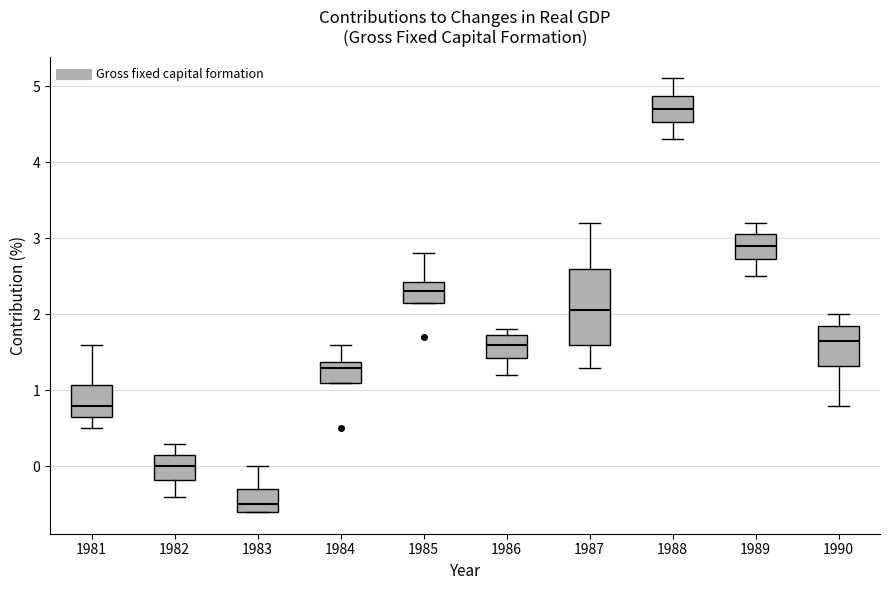

Reading left to right, transcribe this box plot: for each box, give where its median line is, the range the box spans, and where its two whiskers end, as read against the y-axis. The values are not printed on the chart, so give them approximately, as read against the axis.

1981: median 0.8, box 0.7 to 1.1, whiskers 0.5 to 1.6
1982: median 0.0, box -0.2 to 0.2, whiskers -0.4 to 0.3
1983: median -0.5, box -0.6 to -0.3, whiskers -0.6 to 0.0
1984: median 1.3, box 1.1 to 1.4, whiskers 1.1 to 1.6
1985: median 2.3, box 2.2 to 2.4, whiskers 2.2 to 2.8
1986: median 1.6, box 1.4 to 1.7, whiskers 1.2 to 1.8
1987: median 2.1, box 1.6 to 2.6, whiskers 1.3 to 3.2
1988: median 4.7, box 4.5 to 4.9, whiskers 4.3 to 5.1
1989: median 2.9, box 2.7 to 3.1, whiskers 2.5 to 3.2
1990: median 1.7, box 1.3 to 1.9, whiskers 0.8 to 2.0